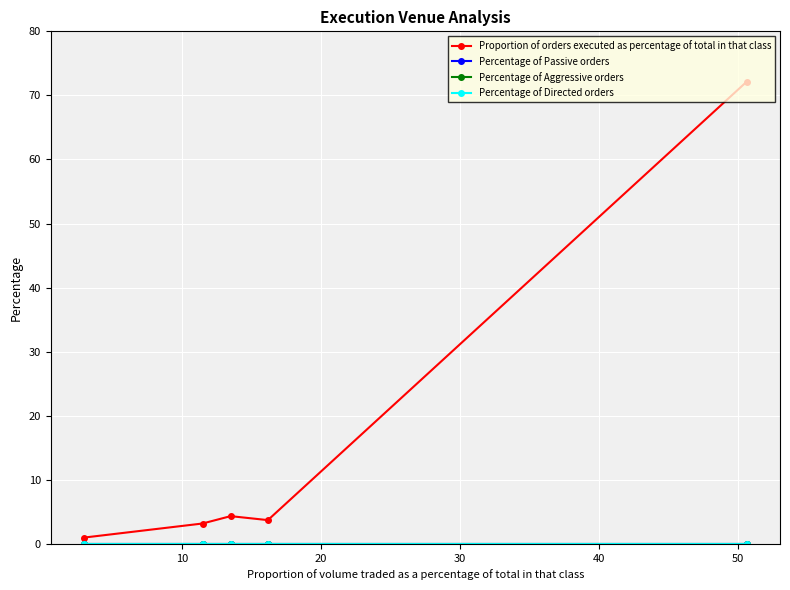

True or false: Percentage of Aggressive orders and Proportion of orders executed as percentage of total in that class intersect in this chart.

False